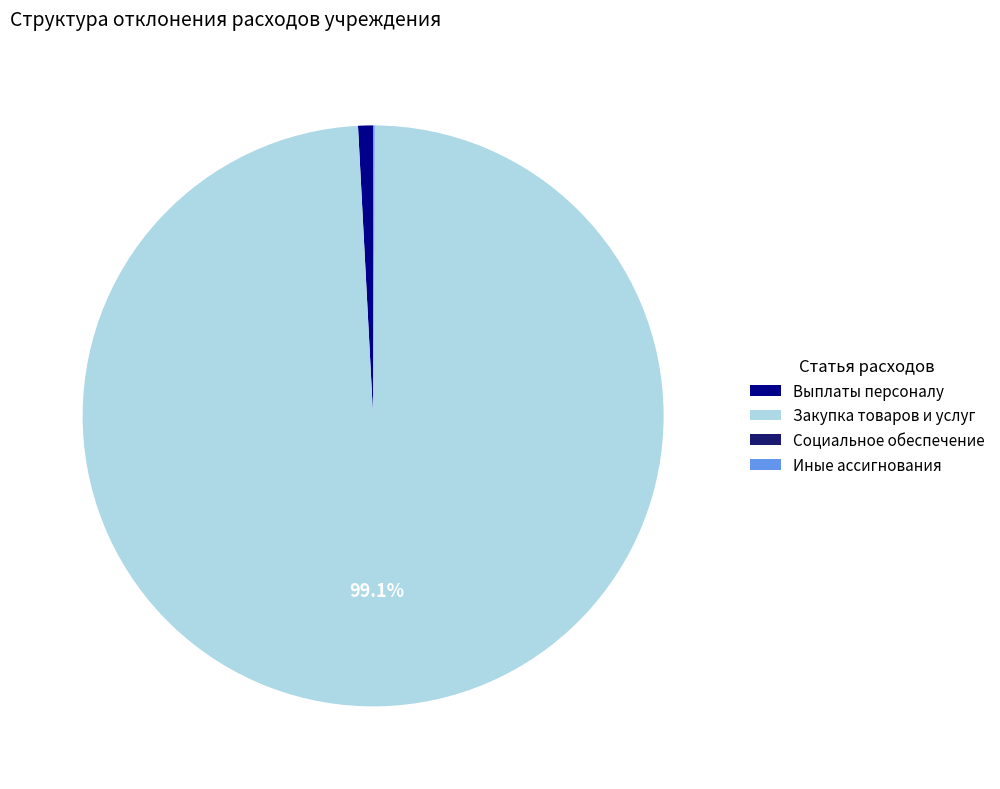

What is the largest slice in the pie chart?

Закупка товаров и услуг